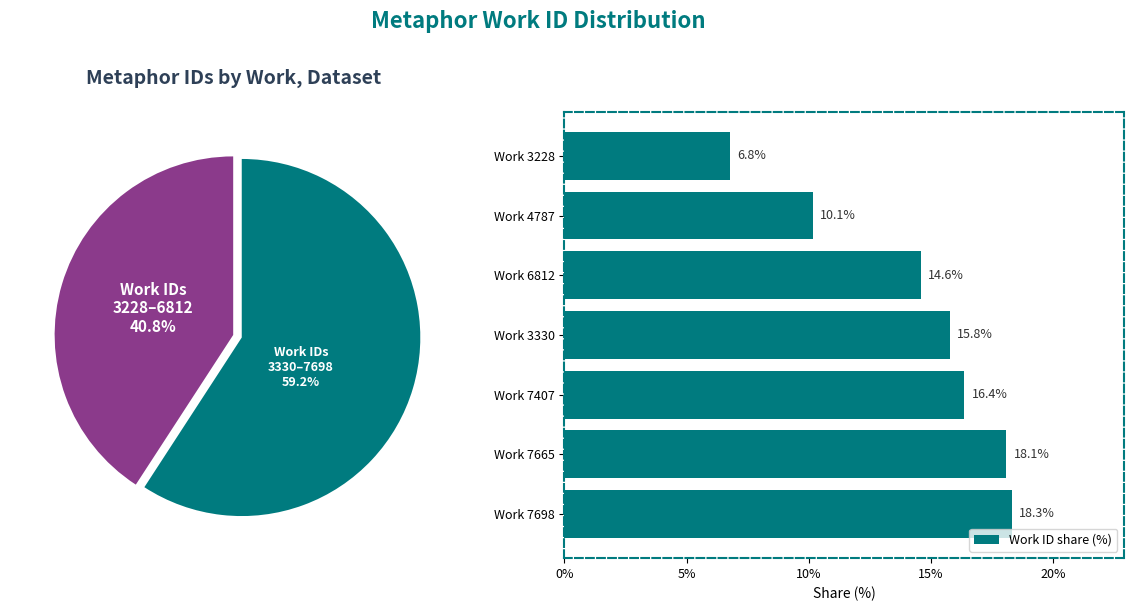

How many values in the Work ID share (%) series exceed 15?

4